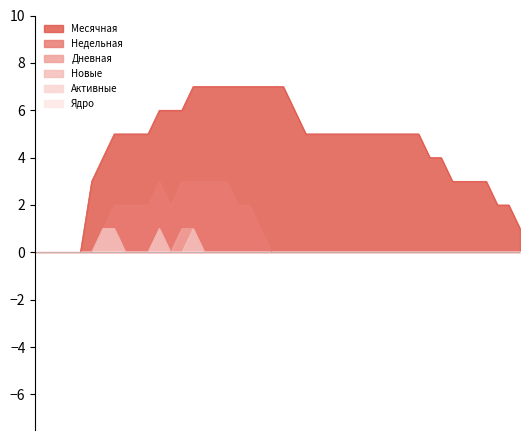

Which series has the largest total across all categories?

Месячная